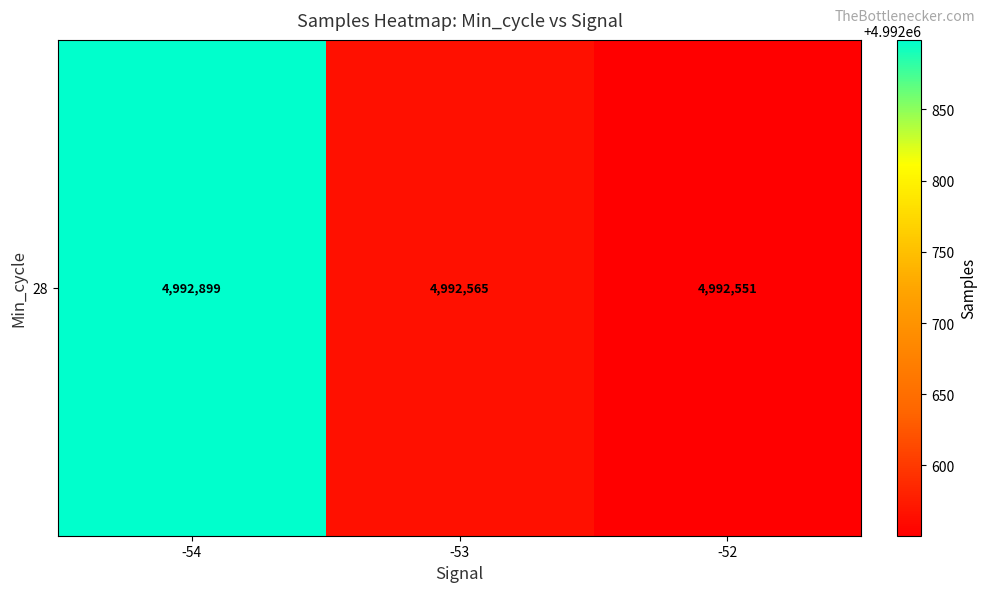

Which has a higher value, -53 or -52?

-53